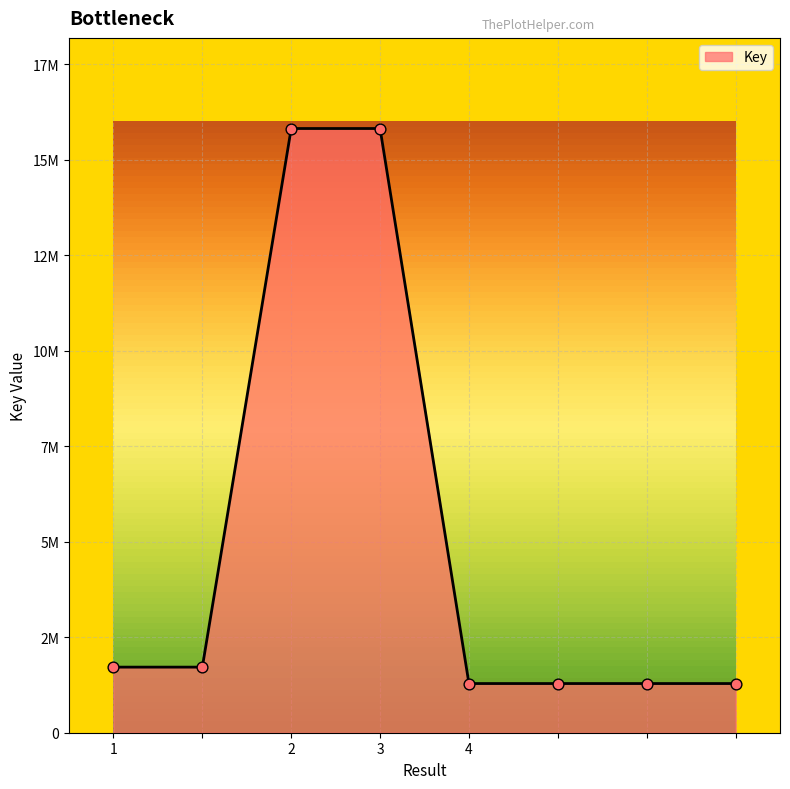

Is this an area chart (filled region under the line)?

Yes